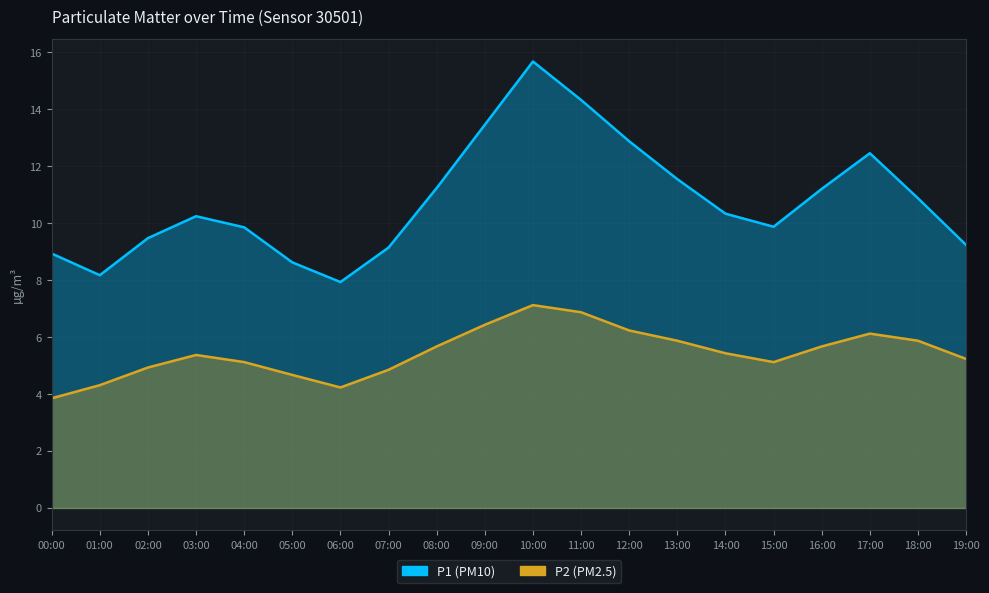

At which category does P2 reach its first local peak?

03:00